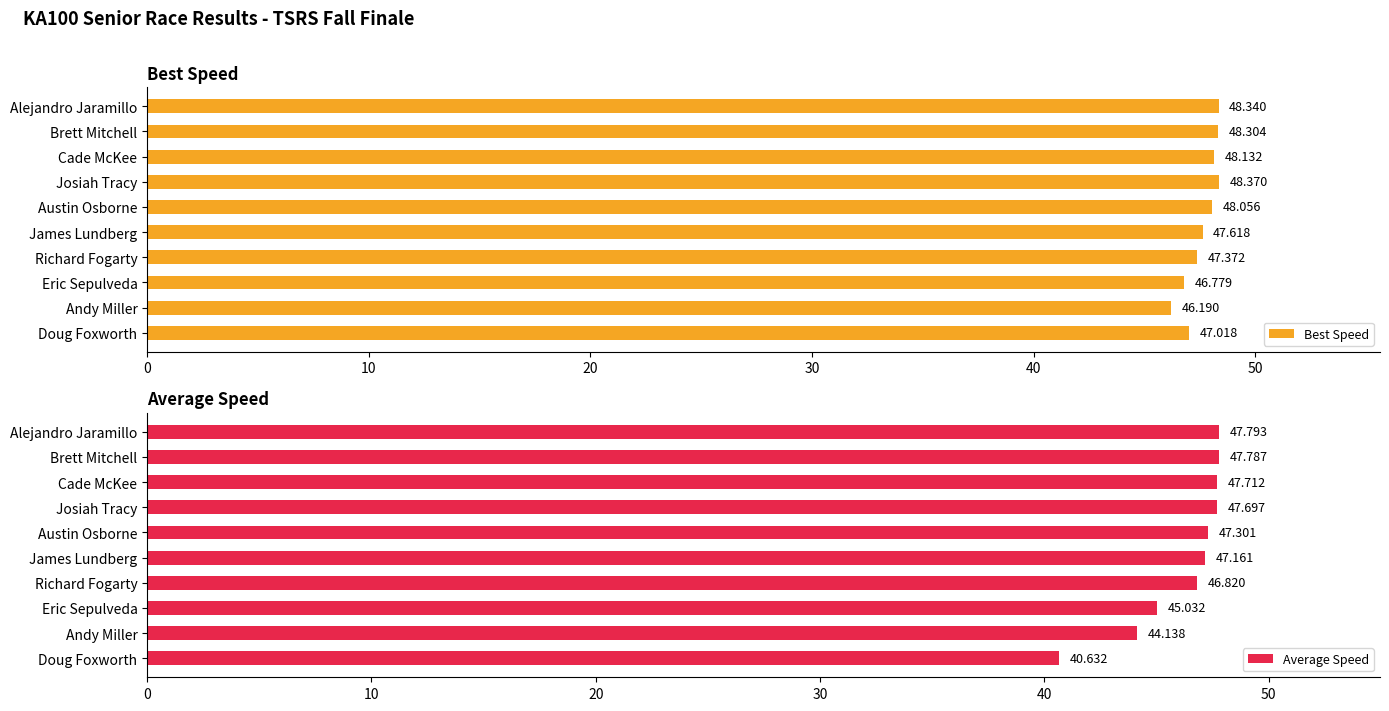

Reading left to right, extract all data points from this chart.

Best Speed: 48.3	48.3	48.1	48.4	48.1	47.6	47.4	46.8	46.2	47.0
Average Speed: 47.8	47.8	47.7	47.7	47.3	47.2	46.8	45.0	44.1	40.6